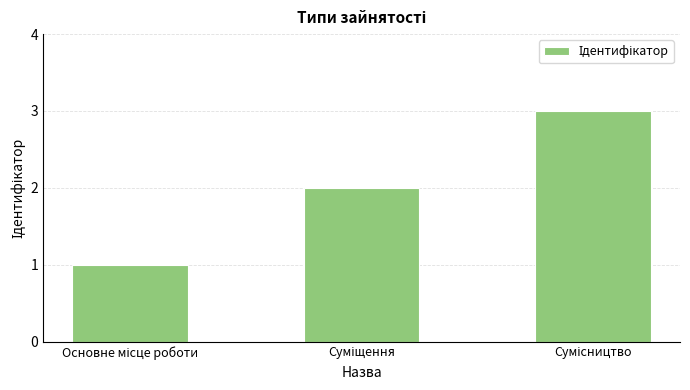

What is the sum of all values?

6